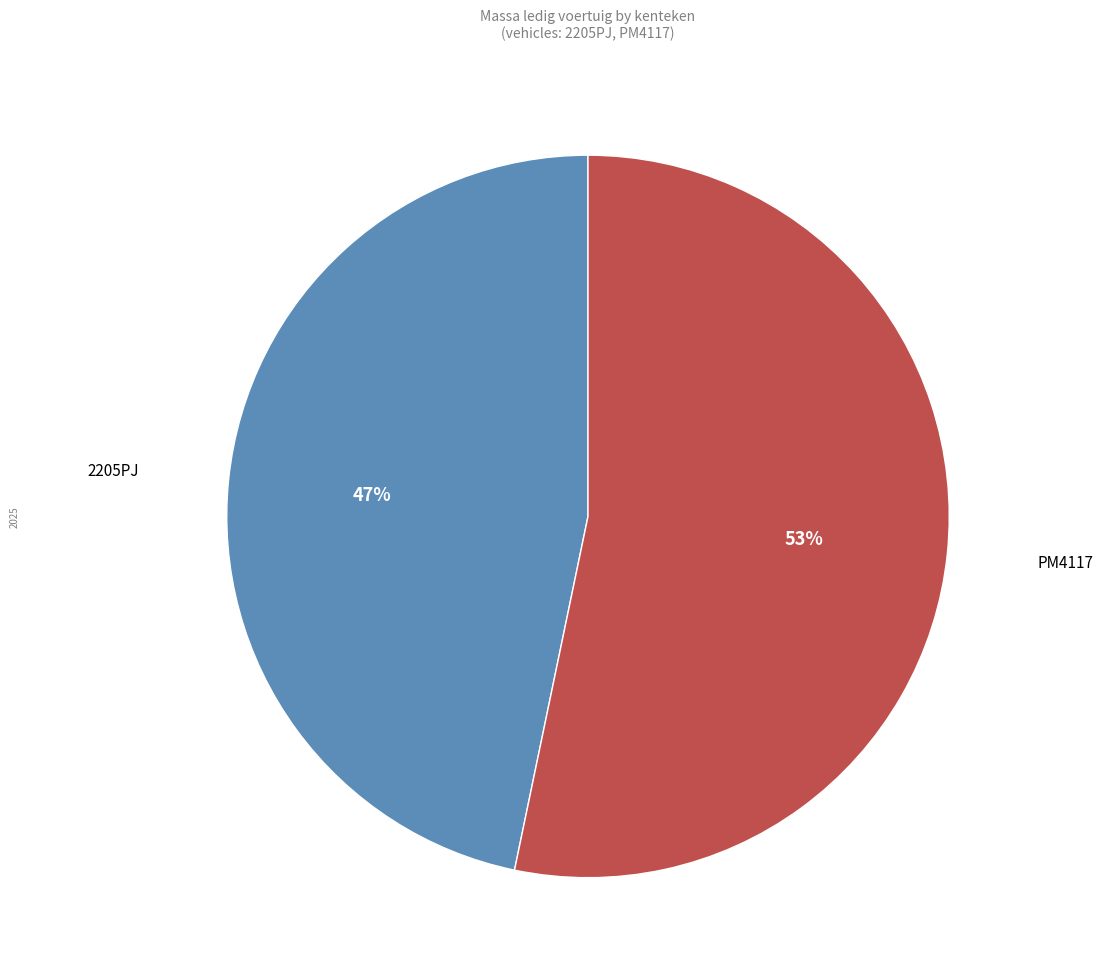

Is 2205PJ the majority of the pie?

No